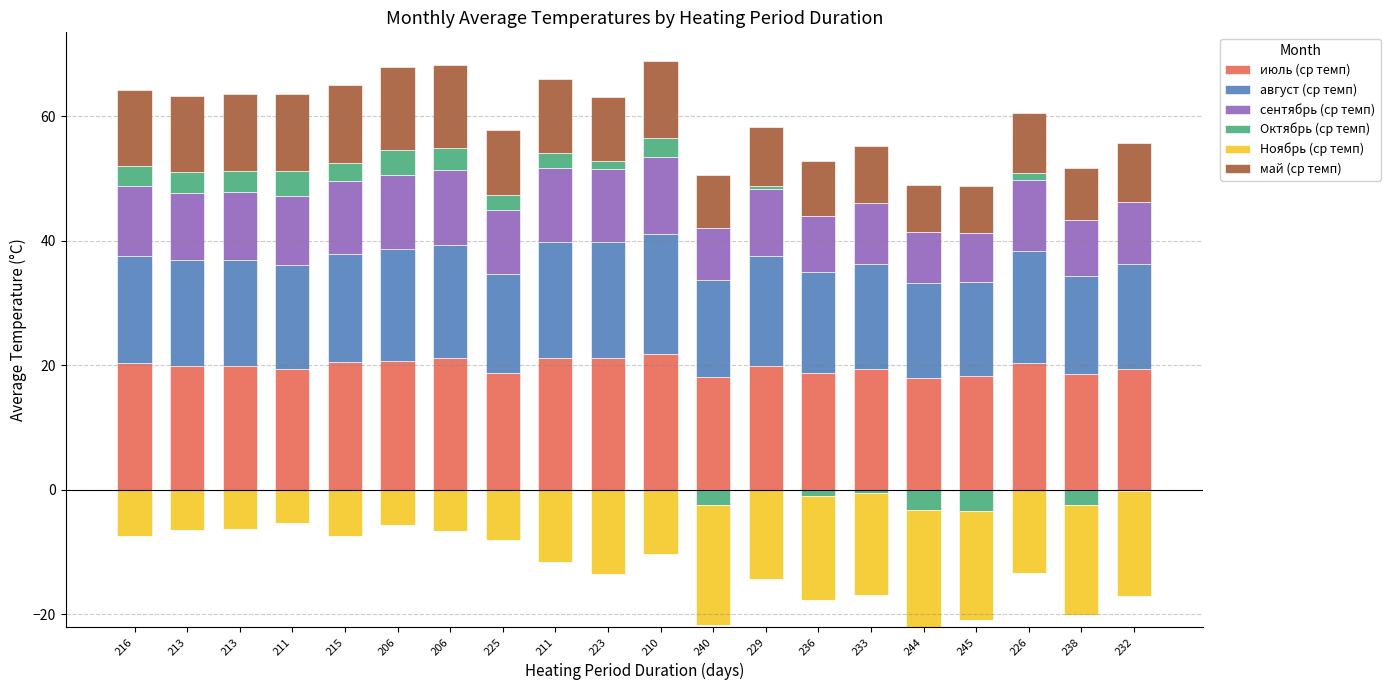

How many bars are there in total?

120